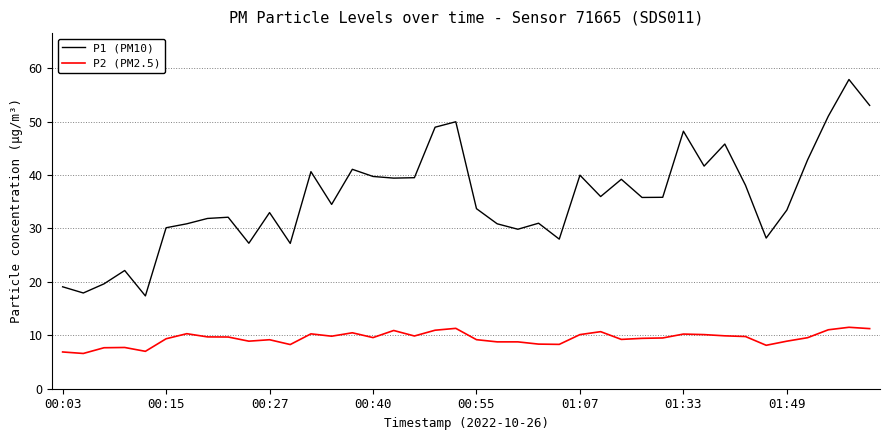

How many series are shown in this chart?

2